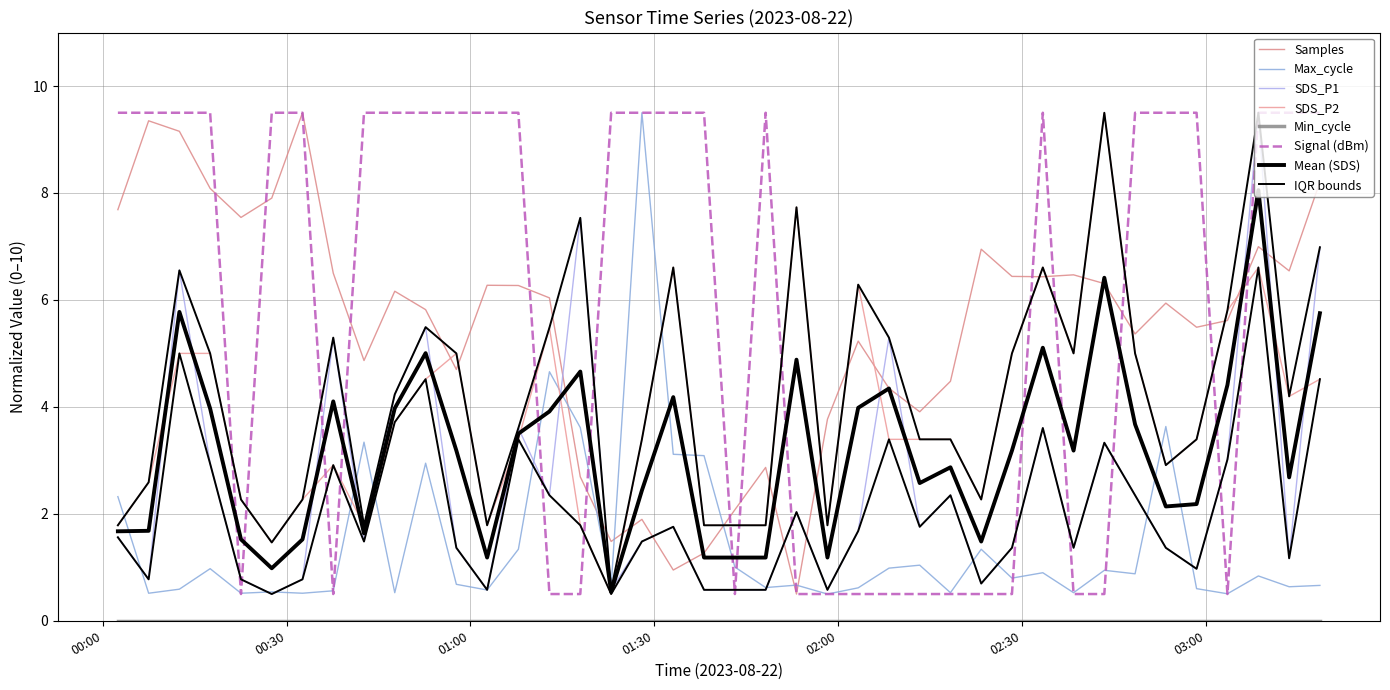

At which label is Signal closest to 5?

2023/08/22 00:02:29